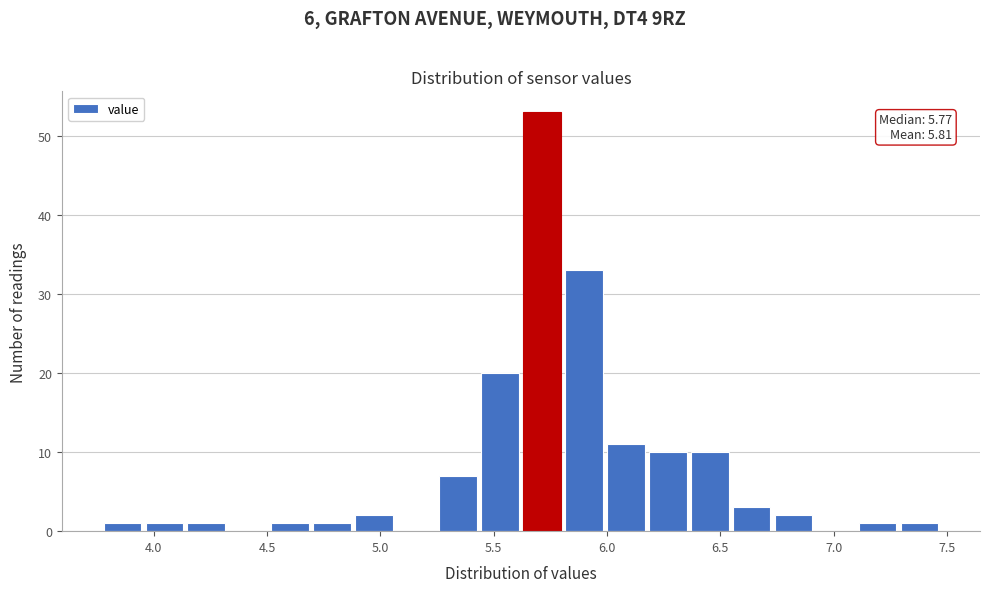

Around what value on the x-axis is the tallest bar? Give the approximate position of its centre, as read against the axis.

5.70